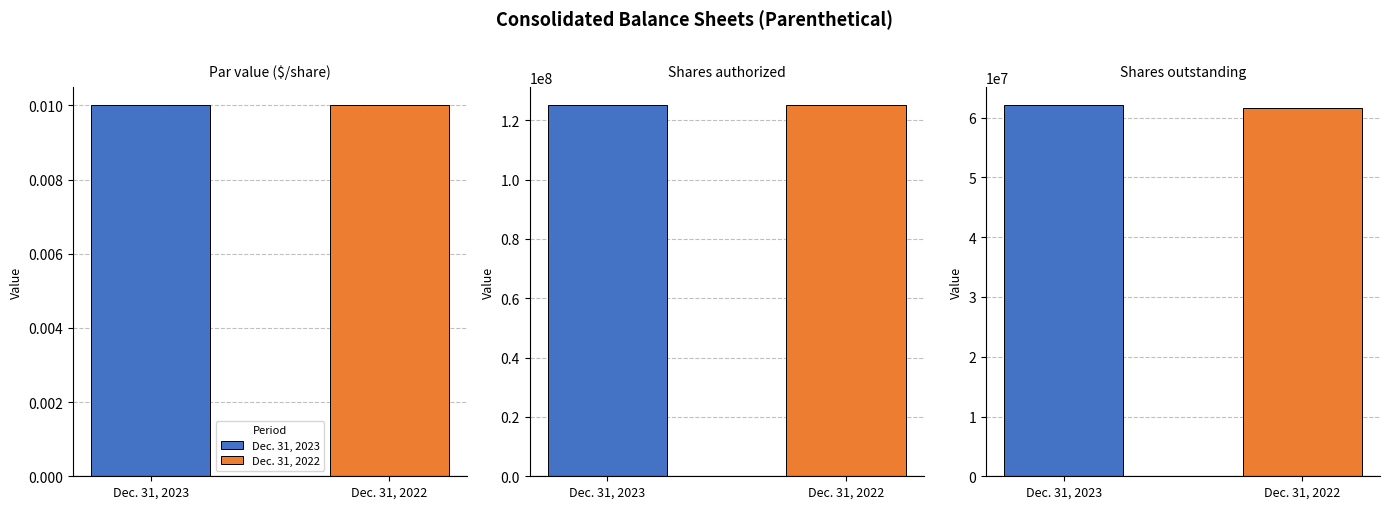

Are the bars horizontal?

No